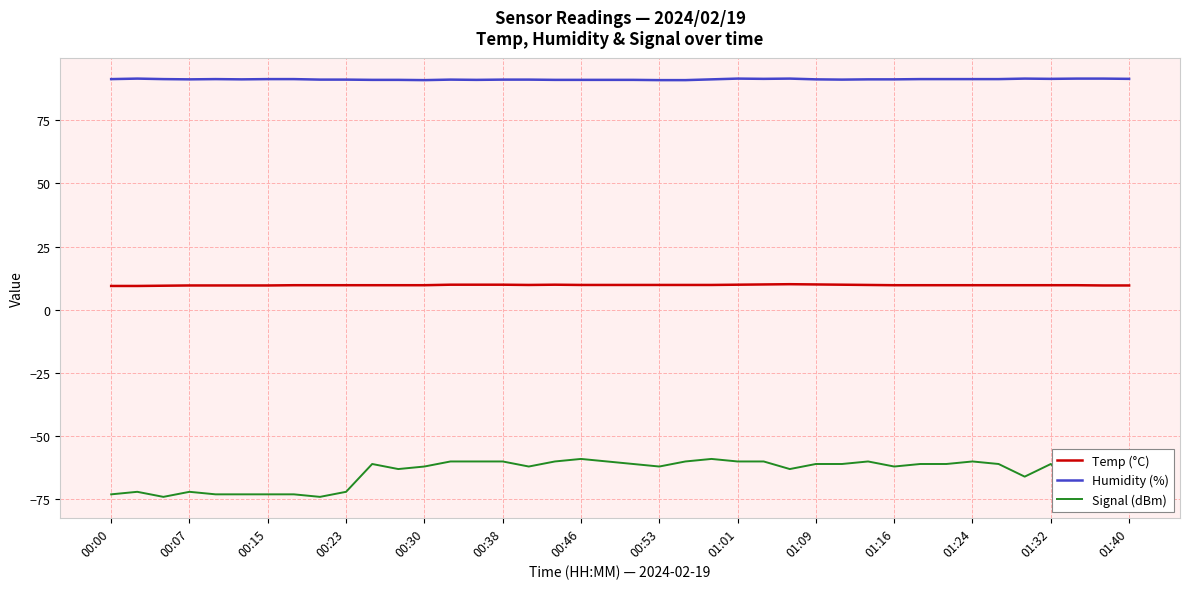

List the series in order of their overall mean, highest first.

Humidity (%), Temp (°C), Signal (dBm)